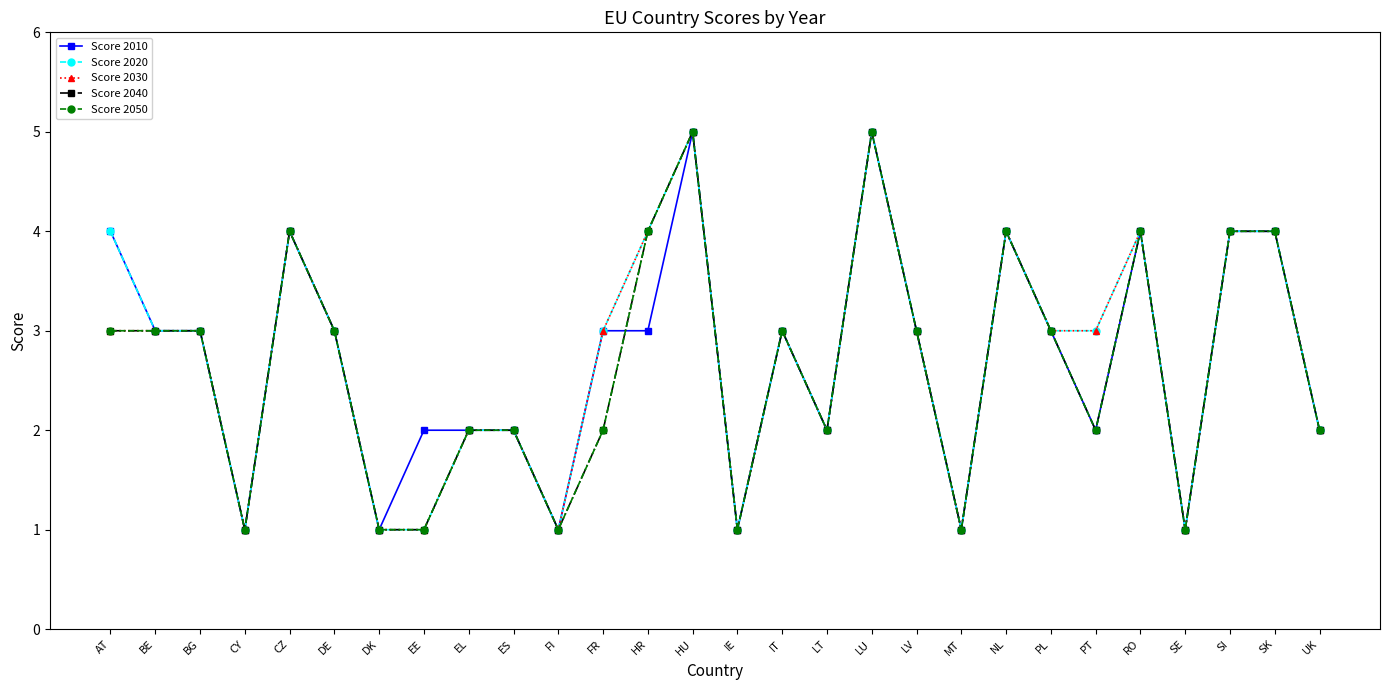

Which series has the largest range (max minus min)?

Score 2010